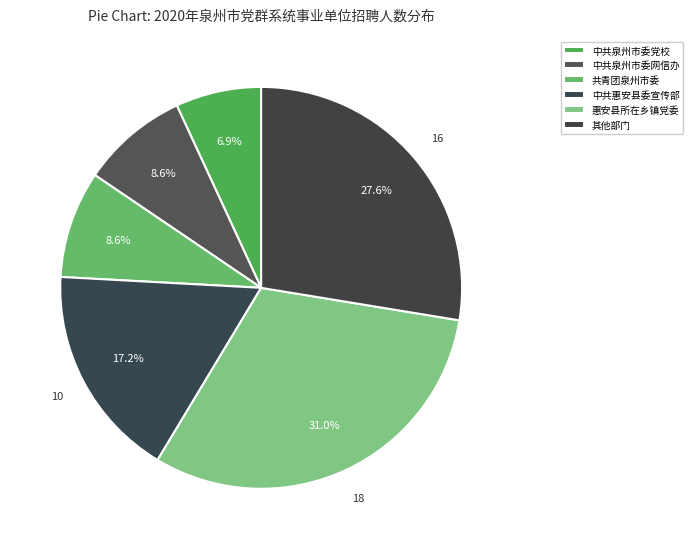

Count the number of slices in the pie.

6